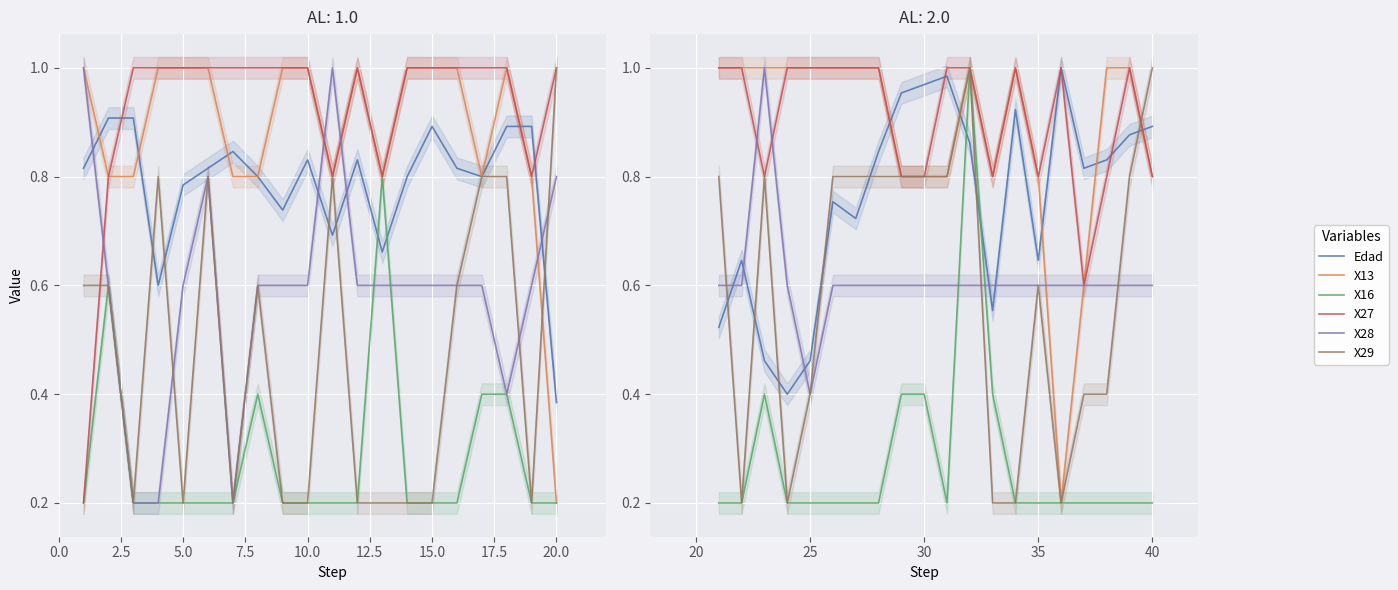

True or false: X27 has more than 1 interior local peaks.

True